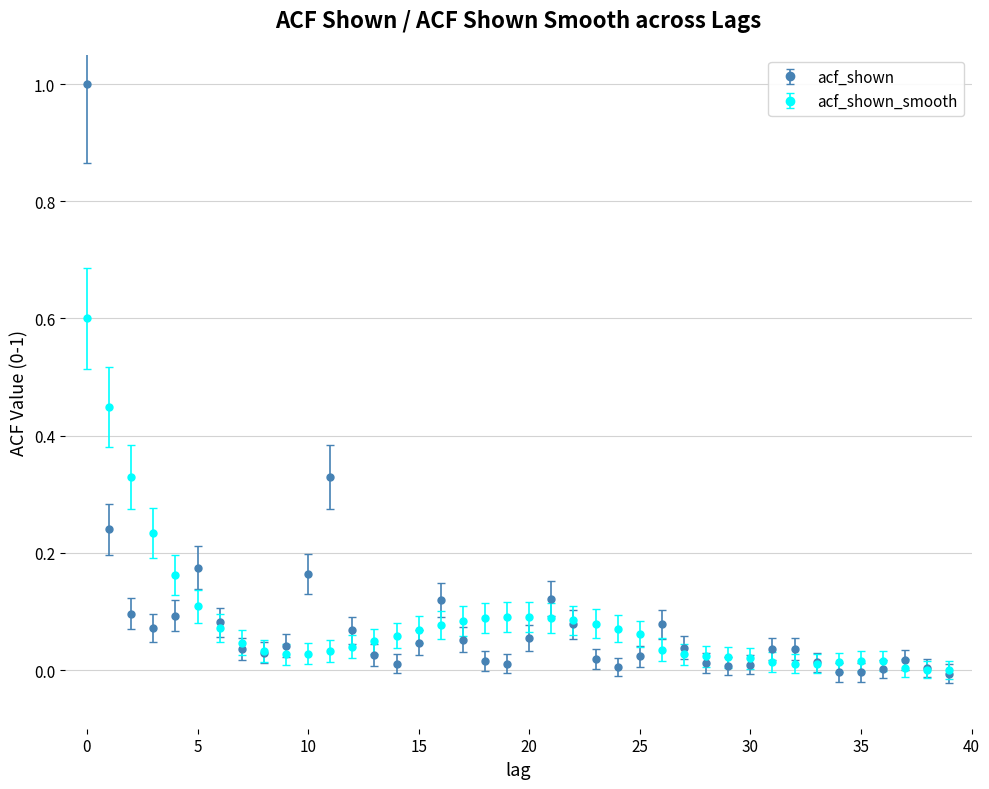

What are all the series names shown in the legend?

acf_shown, acf_shown_smooth